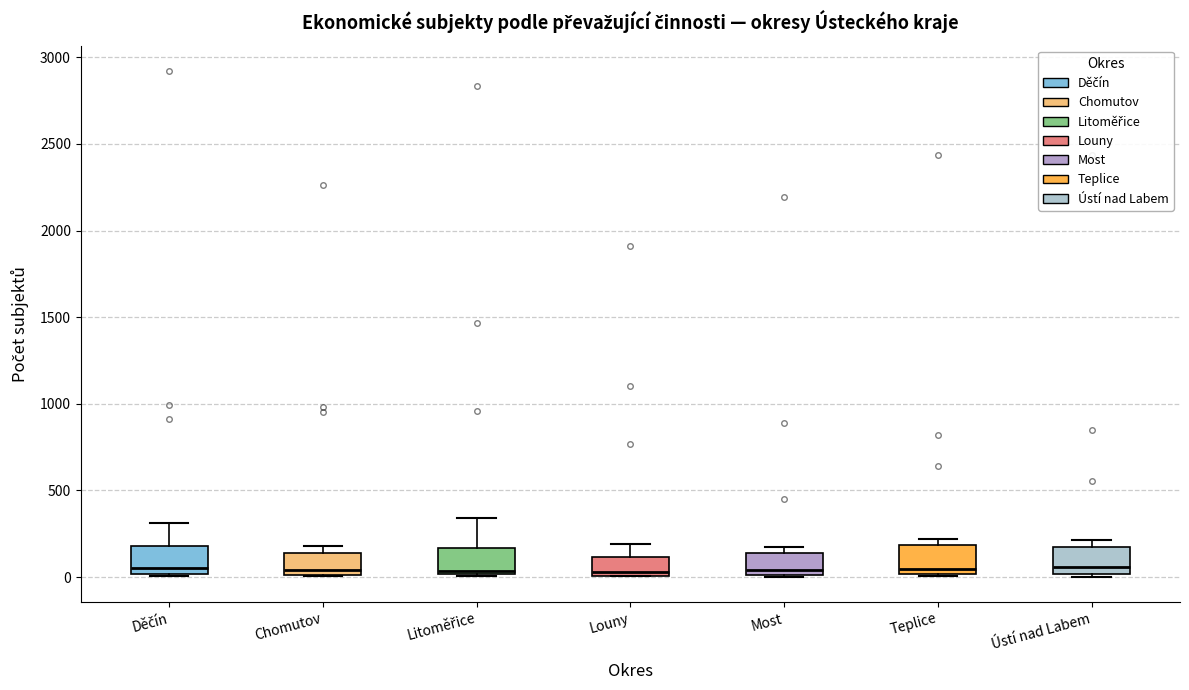

Where does the median line of the box for Teplice sit on the y-axis? The values are not printed on the chart, so give them approximately, as read against the axis.

50